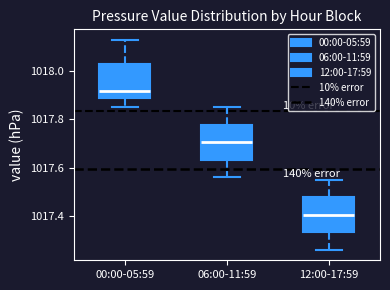

Reading left to right, transcribe this box plot: for each box, give where its median line is, the range the box spans, and where its two whiskers end, as read against the y-axis. The values are not printed on the chart, so give them approximately, as read against the axis.

00:00-05:59: median 1017.92, box 1017.90 to 1018.04, whiskers 1017.86 to 1018.14
06:00-11:59: median 1017.70, box 1017.64 to 1017.78, whiskers 1017.56 to 1017.86
12:00-17:59: median 1017.40, box 1017.34 to 1017.48, whiskers 1017.26 to 1017.56